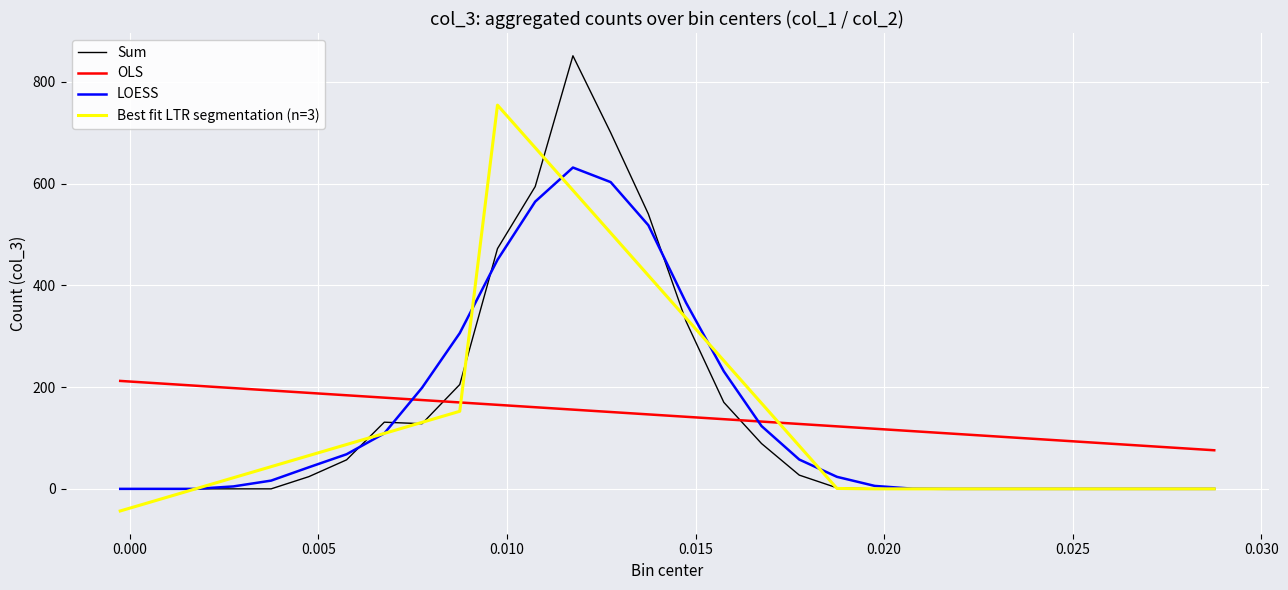

Which series has the widest spread of values?

Sum